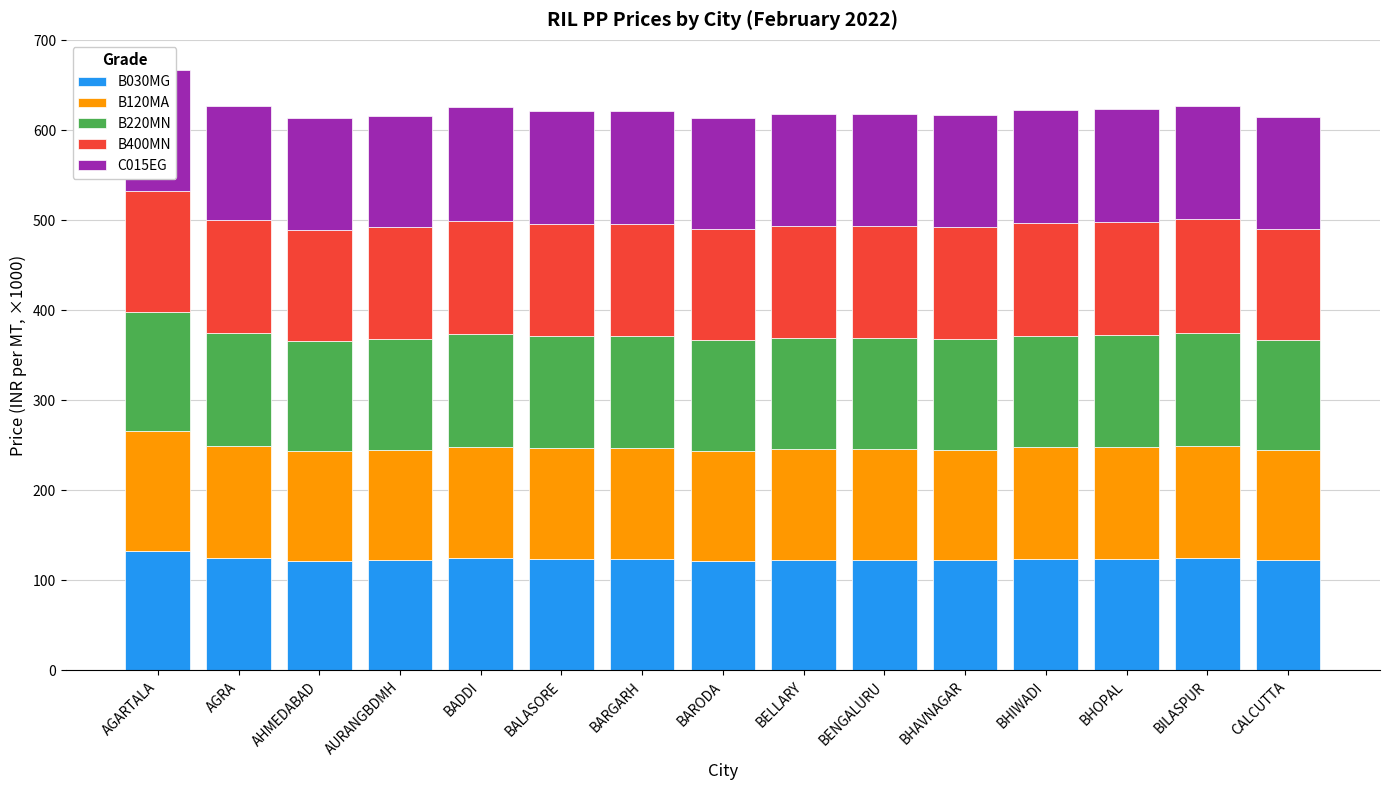

Reading left to right, transcribe all the data shown in this chart.

B030MG: 132.7	124.7	122.0	122.5	124.4	123.6	123.6	122.1	123.0	122.9	122.6	123.9	124.1	124.8	122.2
B120MA: 132.7	124.7	122.0	122.5	124.4	123.6	123.6	122.1	123.0	122.9	122.6	123.9	124.1	124.8	122.2
B220MN: 133.2	125.2	122.5	123.0	124.9	124.1	124.1	122.6	123.4	123.3	123.1	124.4	124.6	125.3	122.7
B400MN: 134.2	126.1	123.4	124.0	125.9	125.1	125.1	123.6	124.4	124.3	124.1	125.3	125.5	126.2	123.7
C015EG: 134.2	126.1	123.4	124.0	125.9	125.1	125.1	123.6	124.4	124.3	124.1	125.3	125.5	126.2	123.7